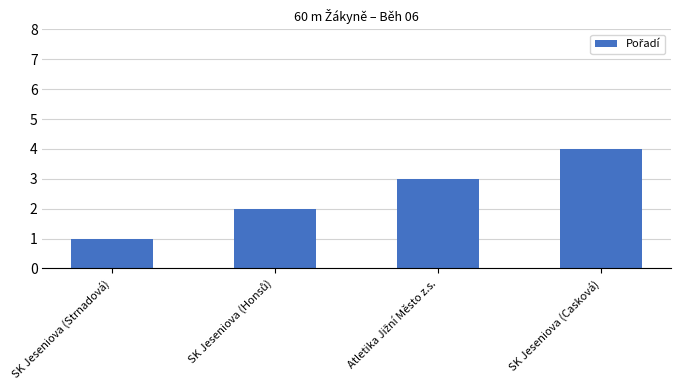

What is the greatest value displayed?

4